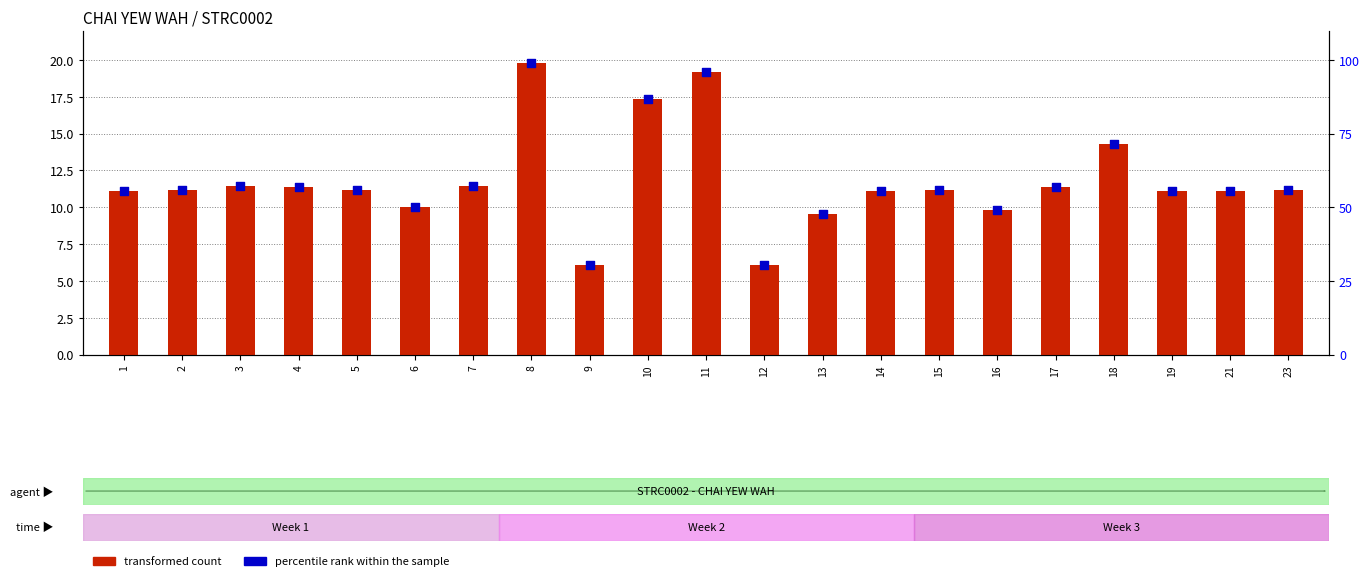

Which series has the widest spread of Y values?

percentile rank within the sample